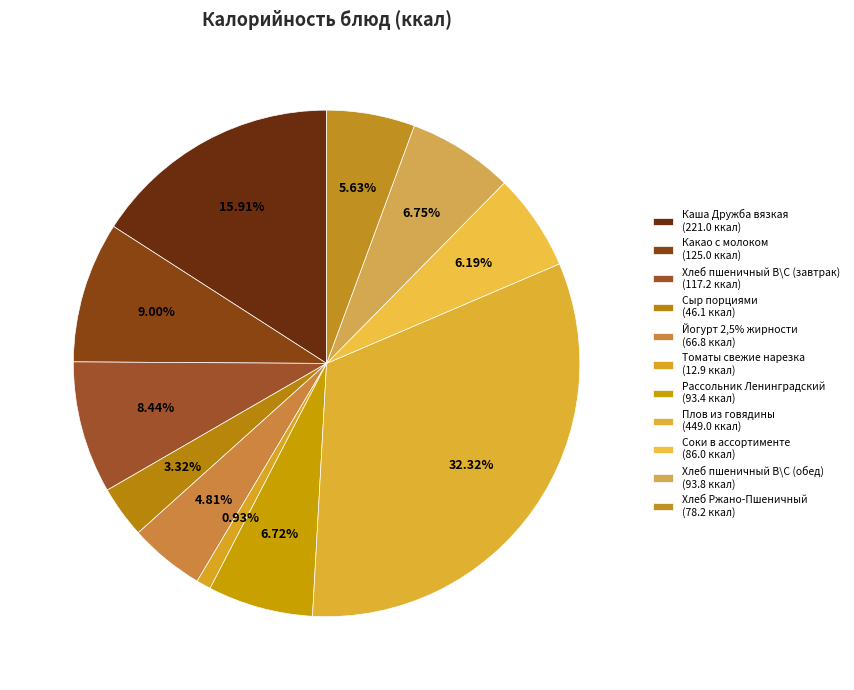

Is Йогурт 2,5% жирности the majority of the pie?

No